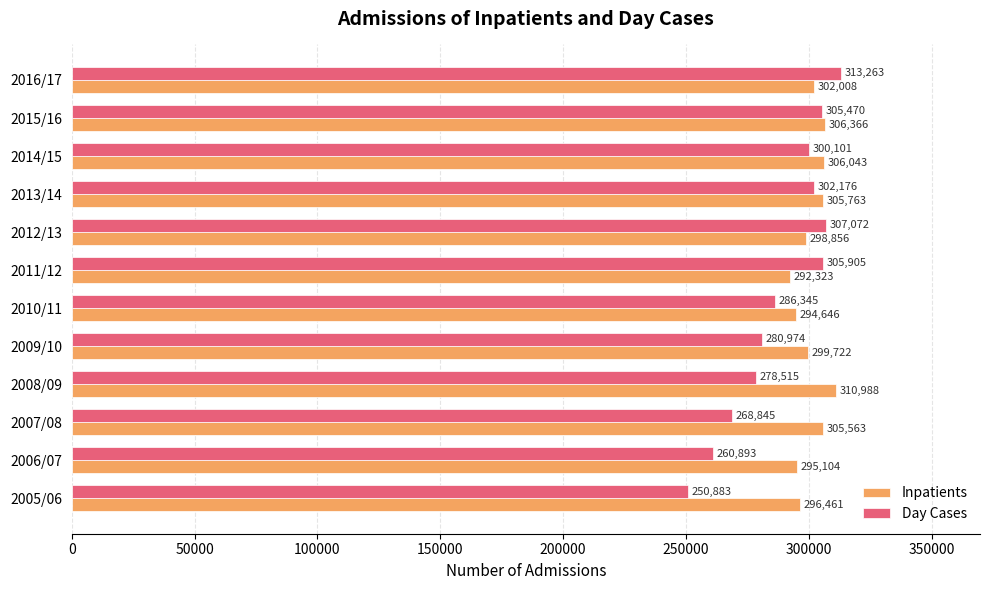

The value of Inpatients at 2008/09 is 122269. True or false?

False